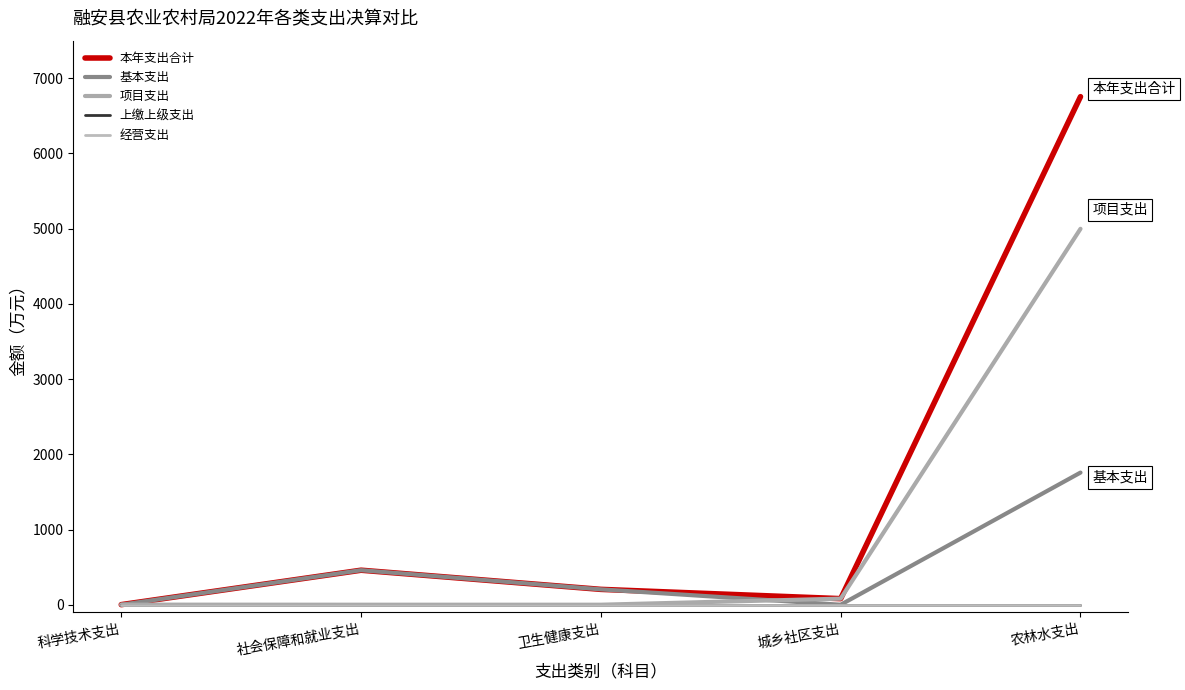

What is the maximum value shown in the chart?

6755.4